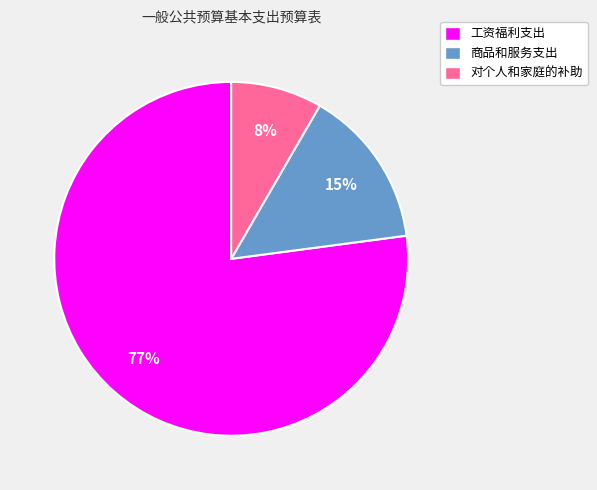

Is it true that 对个人和家庭的补助 is 19% of the pie?

False